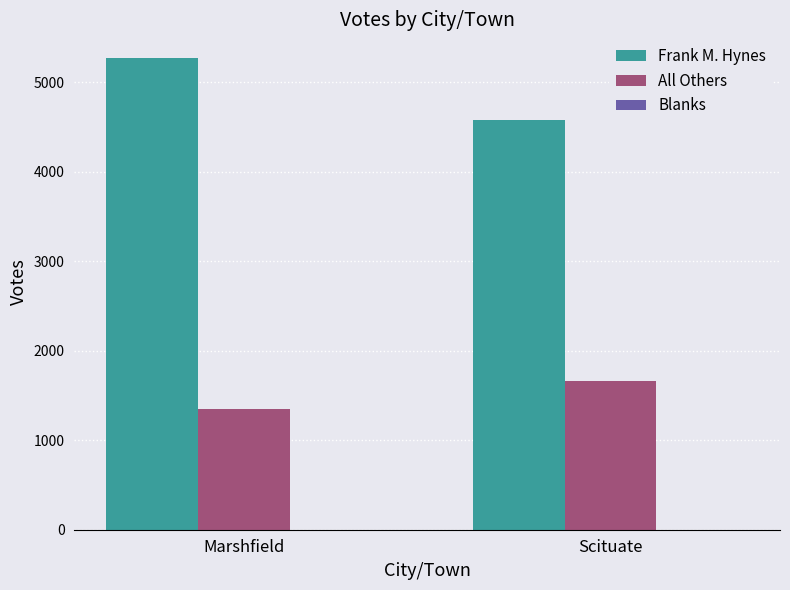

Are the bars grouped side by side (vs. stacked)?

Yes